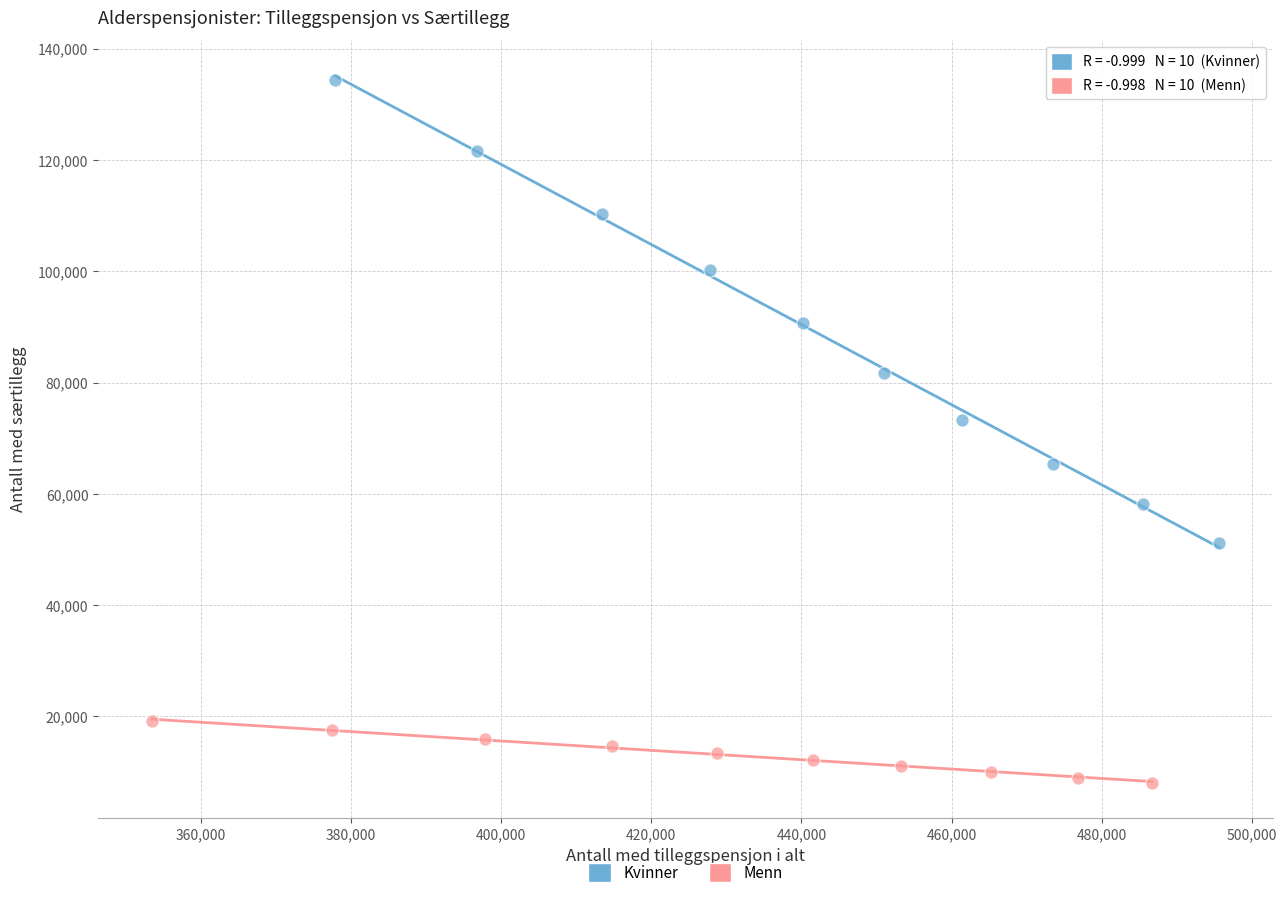

Which series has the widest spread of Y values?

Kvinner